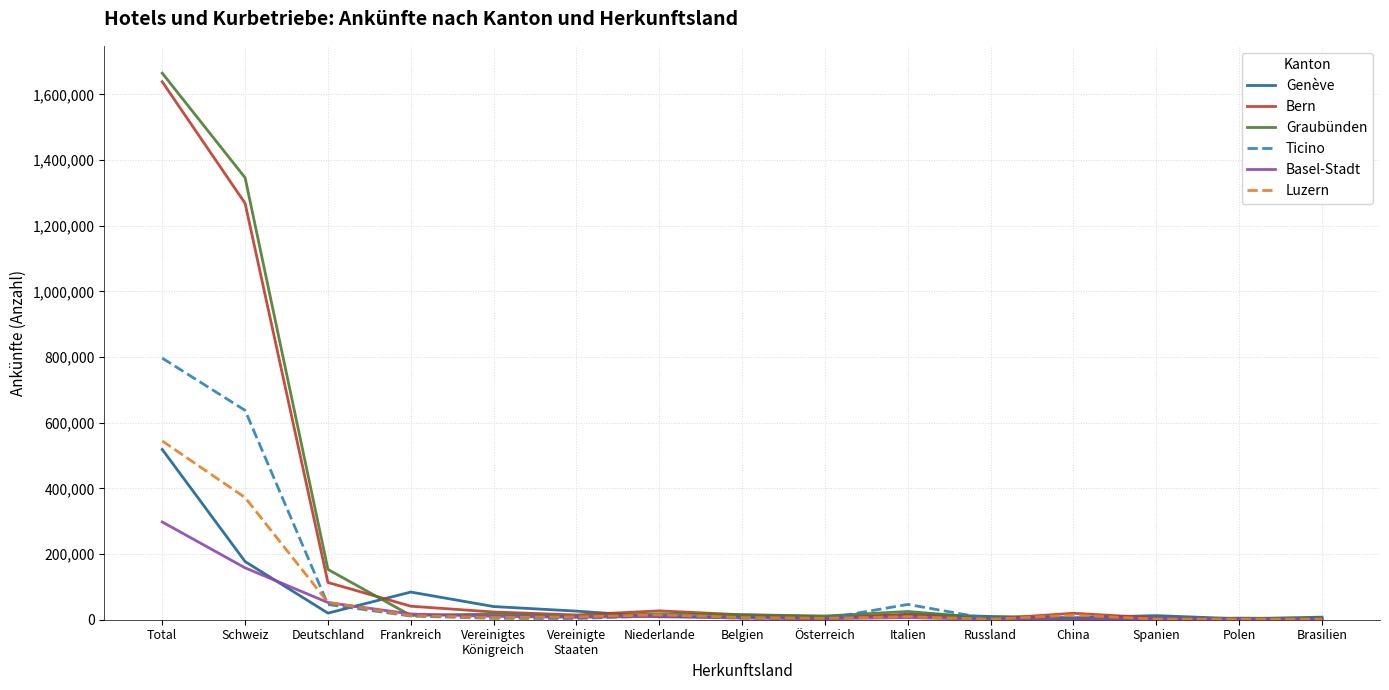

What are all the series names shown in the legend?

Genève, Bern, Graubünden, Ticino, Basel-Stadt, Luzern